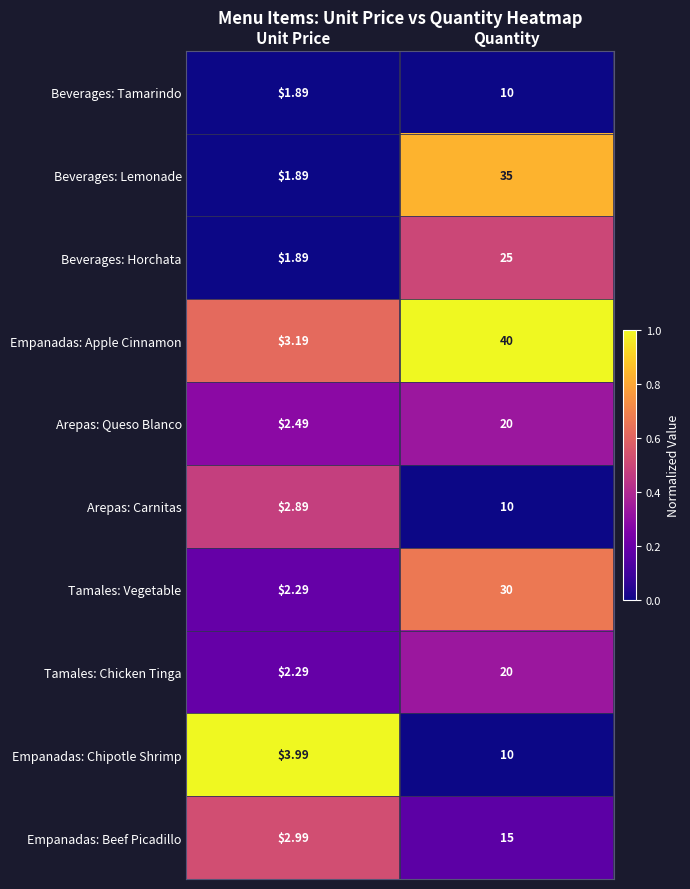

What is the difference between the highest and lowest values at Quantity?

30.0